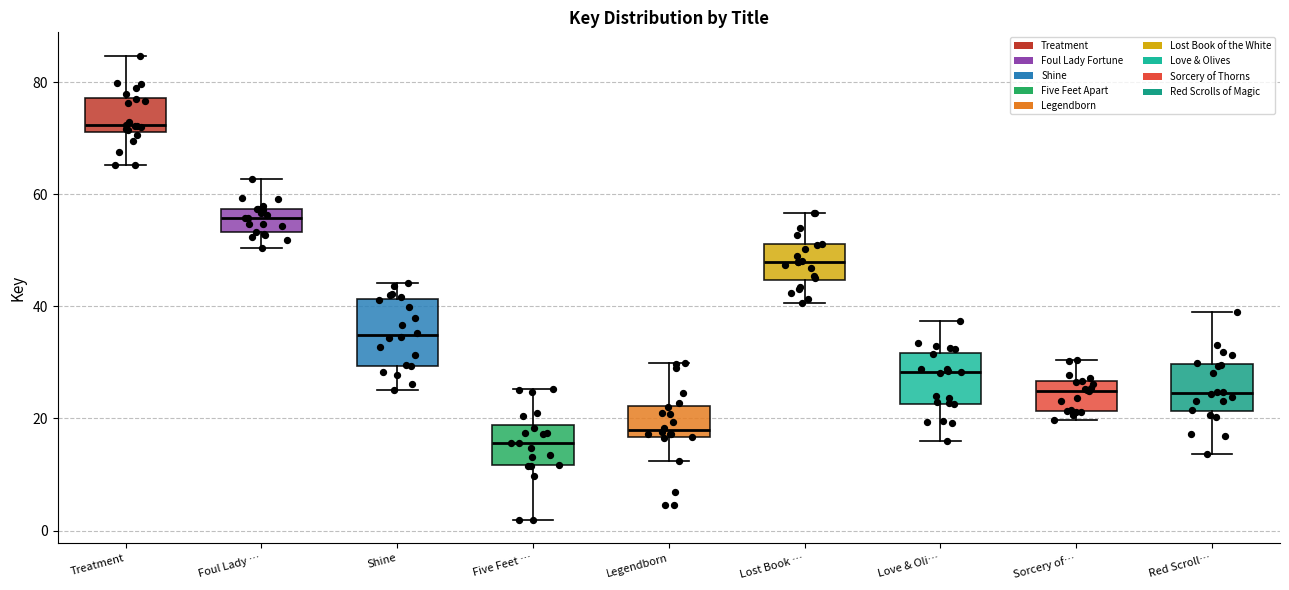

Reading left to right, transcribe this box plot: for each box, give where its median line is, the range the box spans, and where its two whiskers end, as read against the y-axis. The values are not printed on the chart, so give them approximately, as read against the axis.

Treatment: median 72 (just above the box's lower edge), box 72 to 78, whiskers 66 to 84
Foul Lady …: median 56, box 54 to 58, whiskers 50 to 62
Shine: median 34, box 30 to 42, whiskers 24 to 44
Five Feet …: median 16, box 12 to 18, whiskers 2 to 26
Legendborn: median 18, box 16 to 22, whiskers 12 to 30
Lost Book …: median 48, box 44 to 52, whiskers 40 to 56
Love & Oli…: median 28, box 22 to 32, whiskers 16 to 38
Sorcery of…: median 24, box 22 to 26, whiskers 20 to 30
Red Scroll…: median 24, box 22 to 30, whiskers 14 to 38